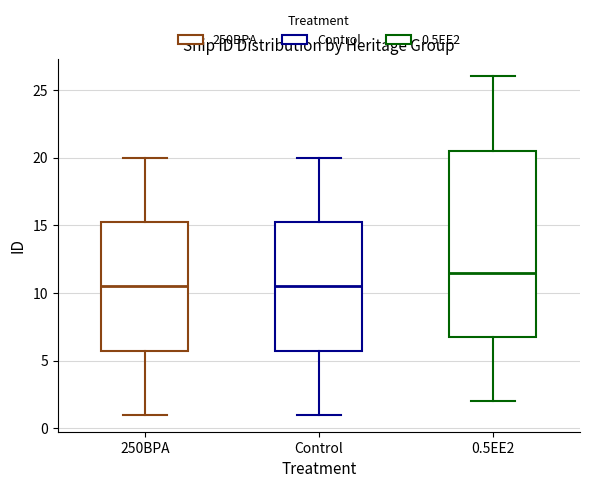

Comparing the boxes themselves (not the whiskers), which one is the tallest?

0.5EE2